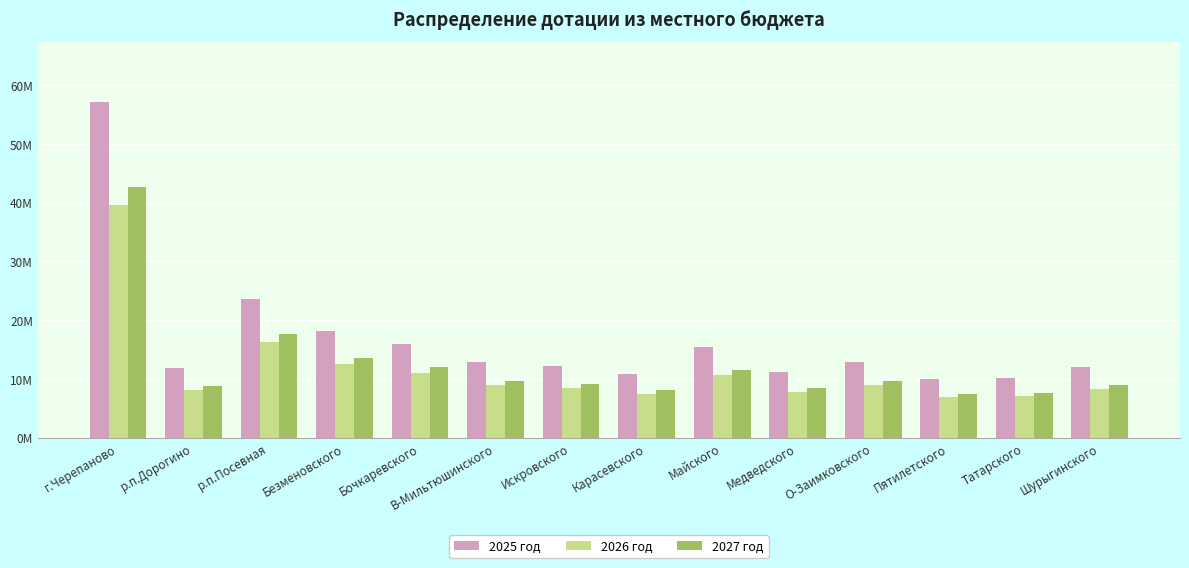

List the series in order of their overall mean, lowest first.

2026 год, 2027 год, 2025 год